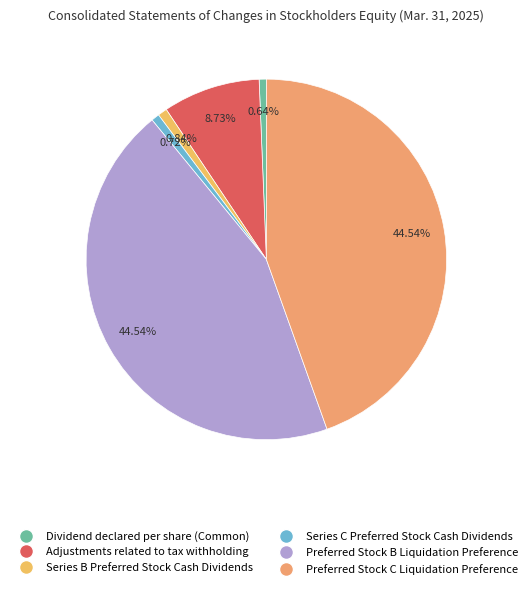

Does Series B Preferred Stock Cash Dividends account for over 50% of the chart?

No